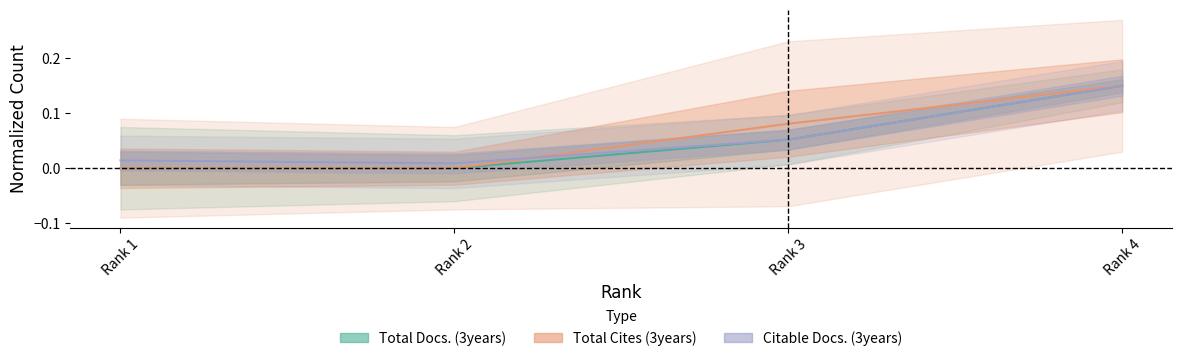

Is this an area chart (filled region under the line)?

No